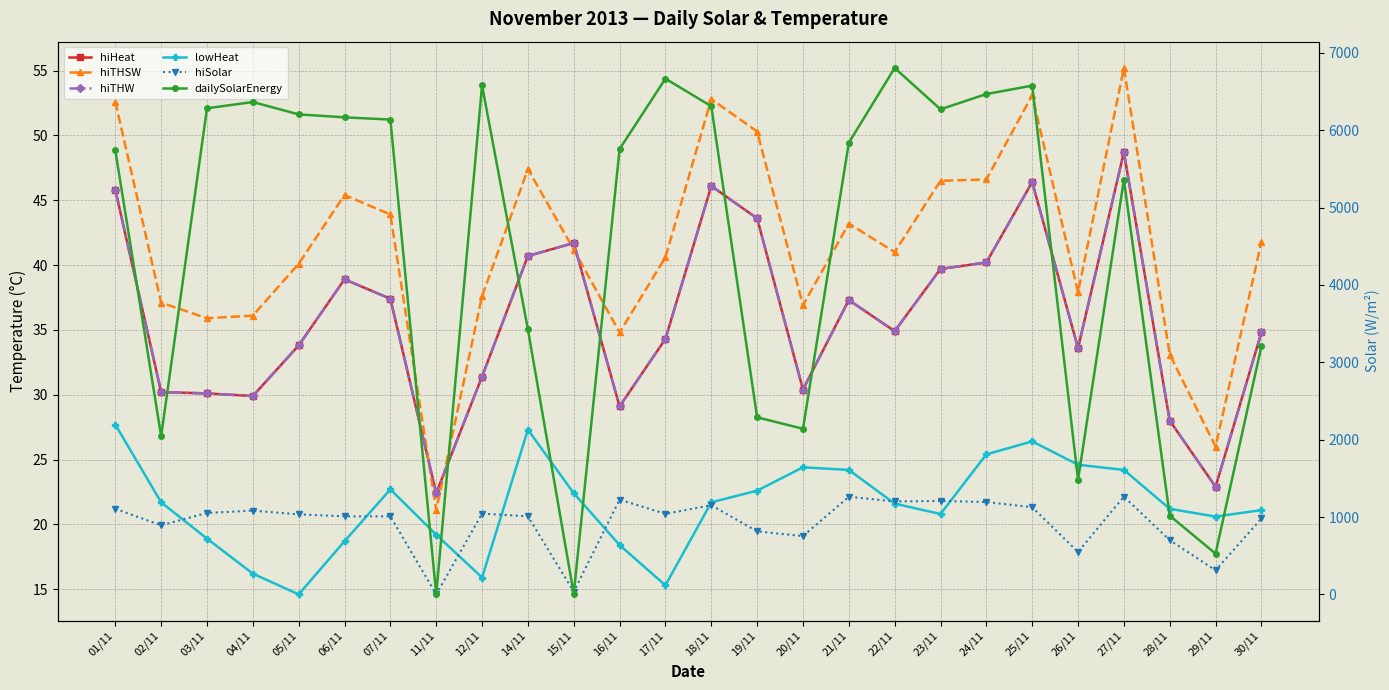

What is the spread (max minus min) of values at 21/11?

5813.8